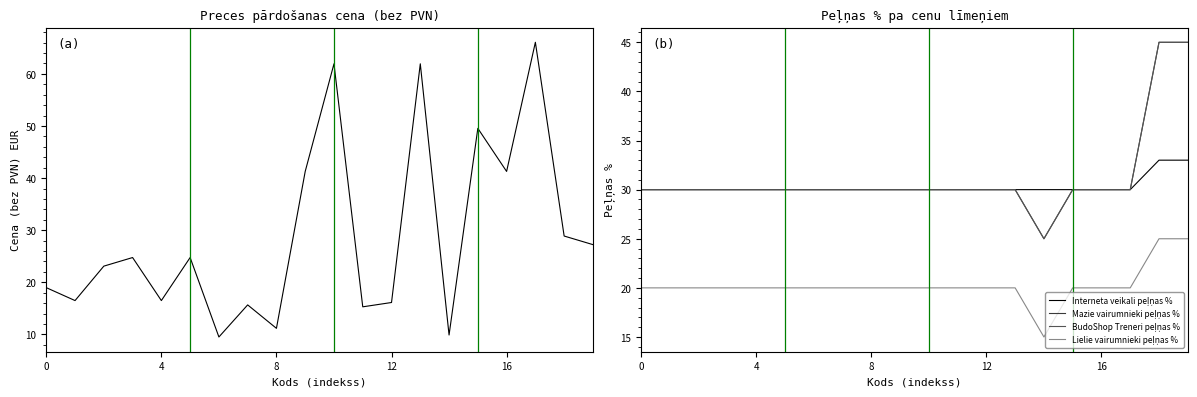

How many interior local valleys does the Preces pārdošanas cena (bez PVN) series have?

7